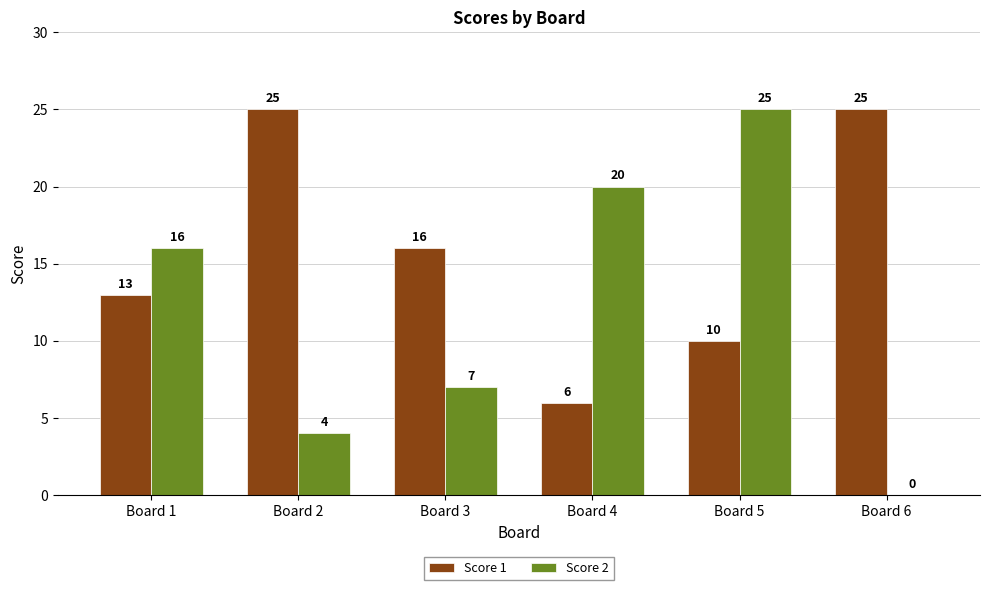

What is the total value across all series at Board 6?

25